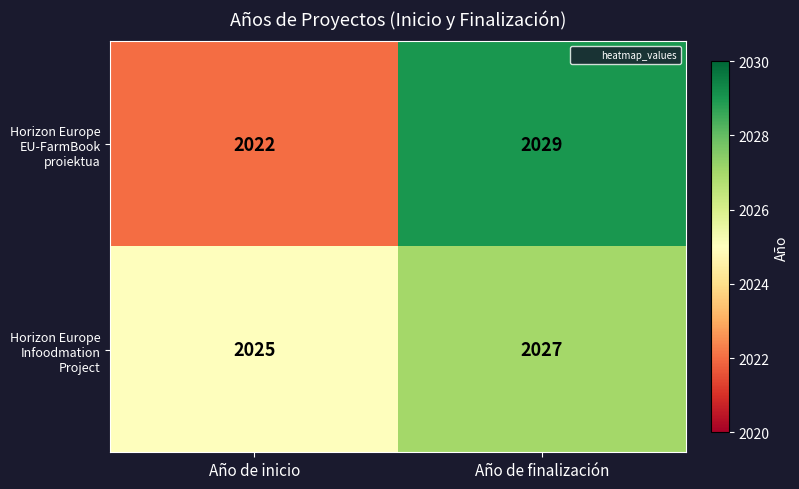

Rank the series by their average value, from highest to lowest.

Horizon Europe Infoodmation Project, Horizon Europe EU-FarmBook proiektua